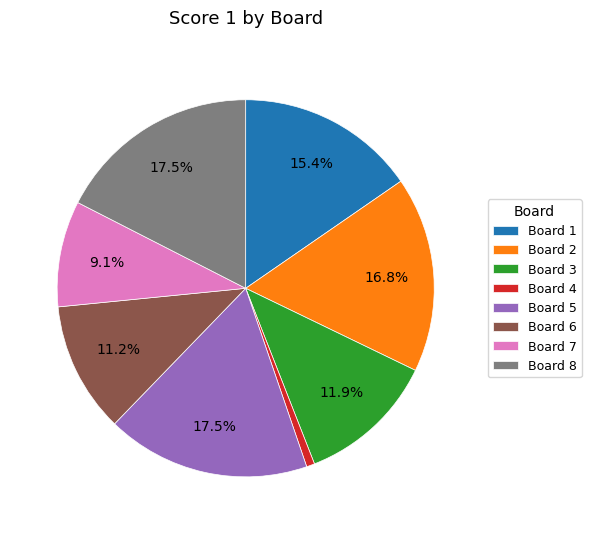

True or false: Board 1 accounts for 5% of the total.

False